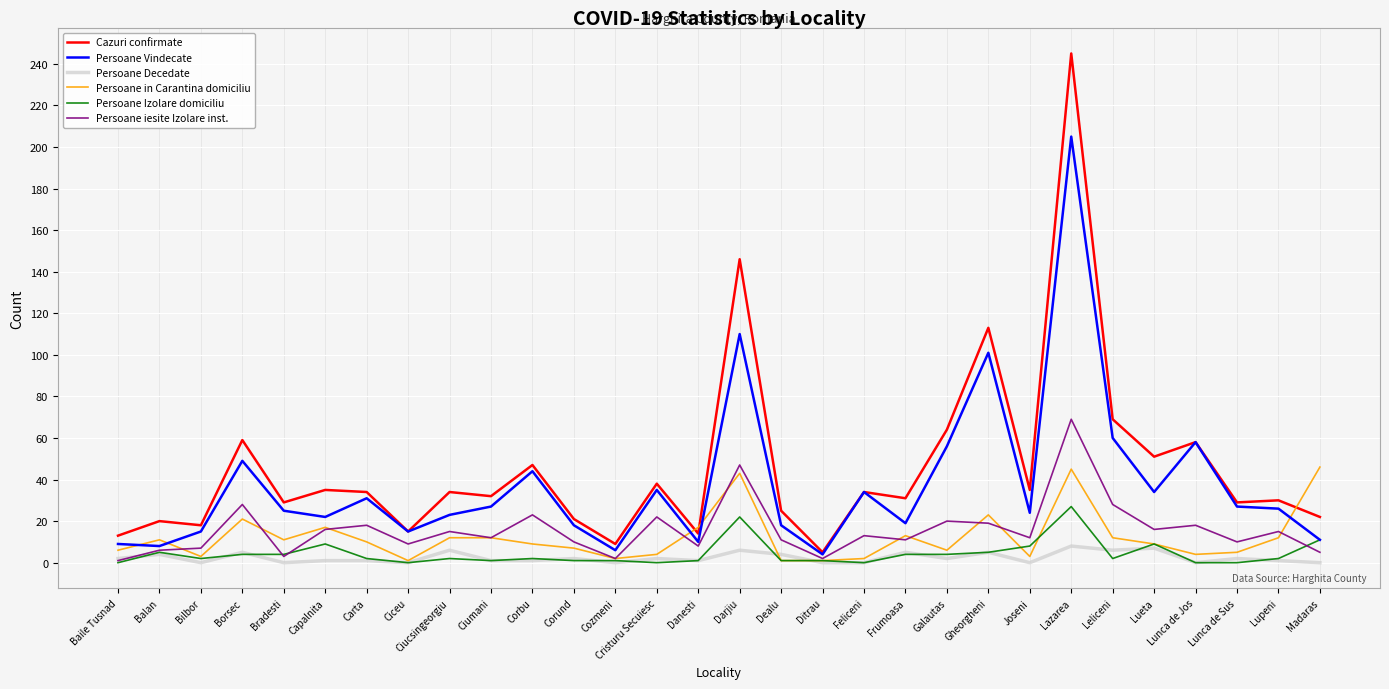

True or false: Persoane Vindecate has a value of 58 at Lunca de Jos.

True